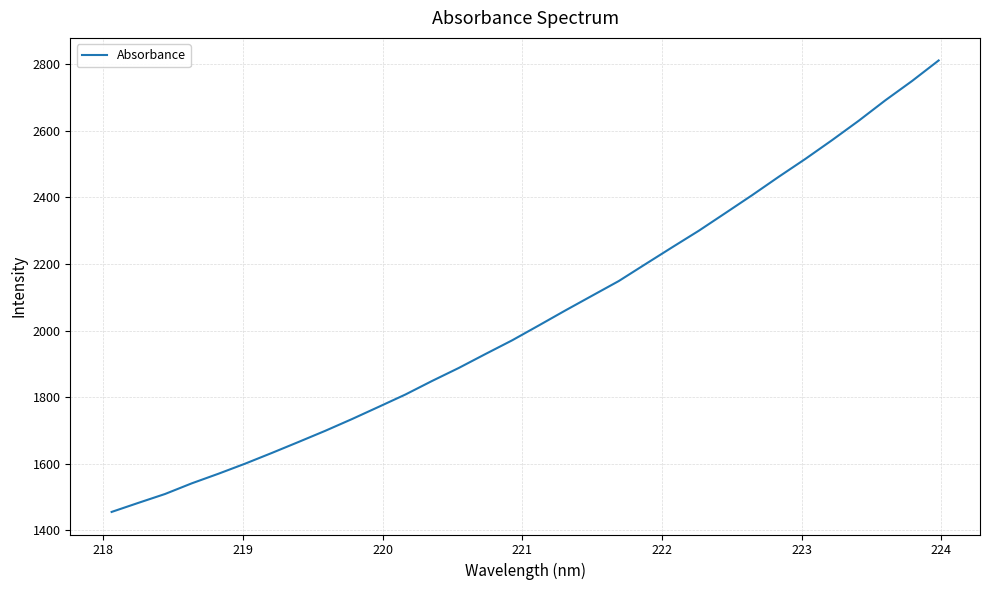

What is the minimum value shown in the chart?

1455.5